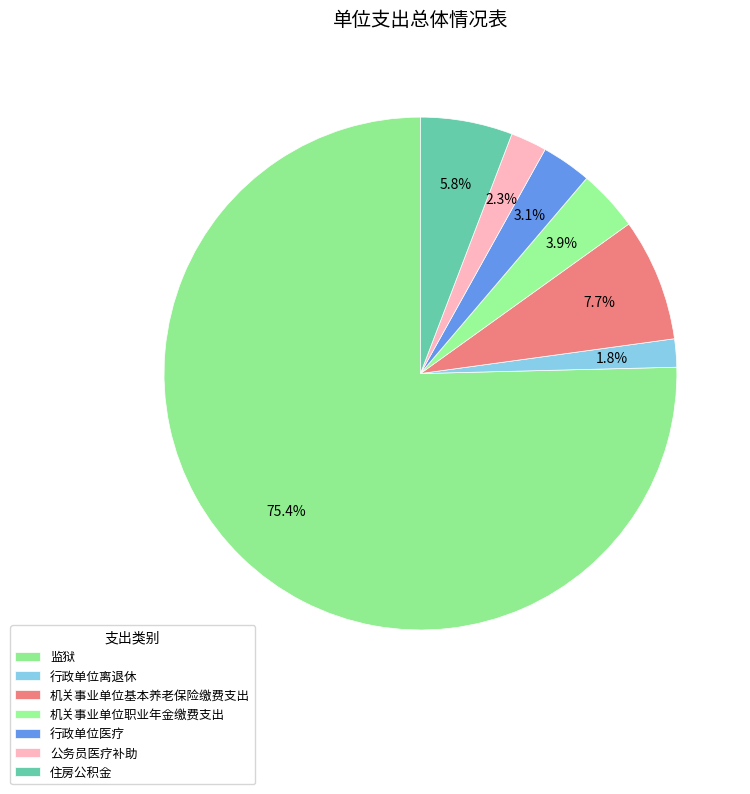

To the nearest percent, what is the average slice percentage?

14%